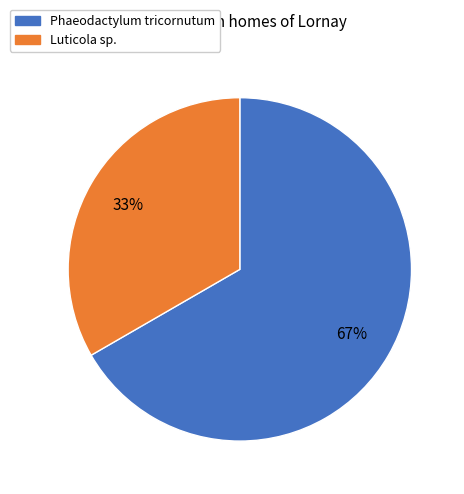

Is there a majority slice in this chart?

Yes